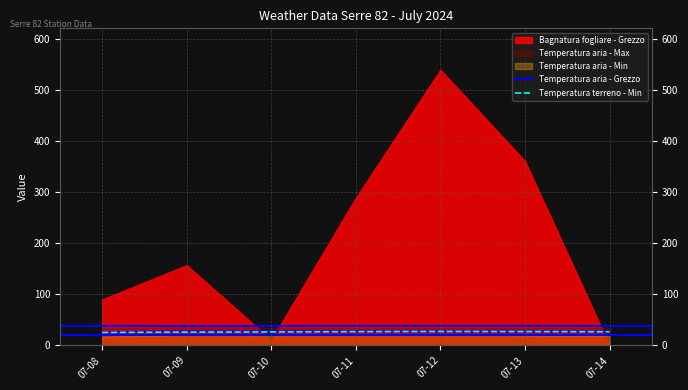

What is the value of the Temperatura terreno - Min point at the 4th from the left?

26.8